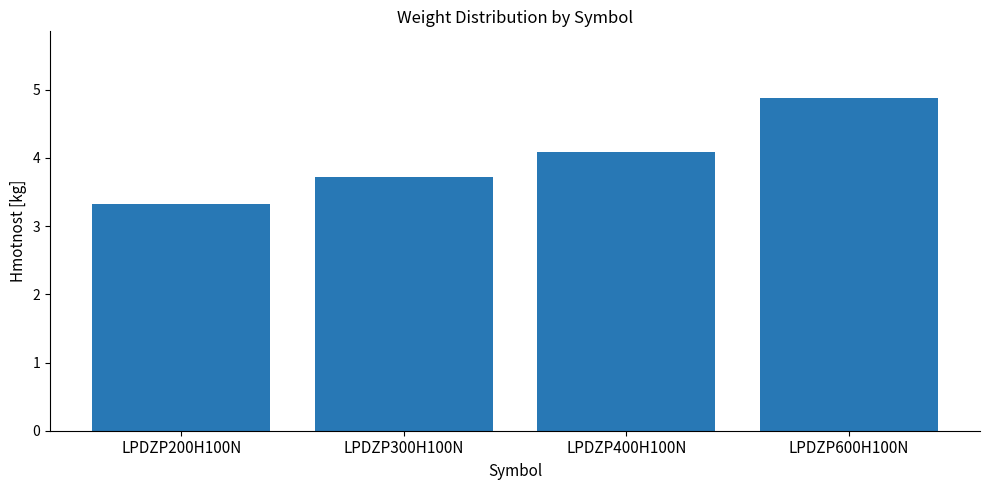

What is the difference between the maximum and second lowest values?

1.2